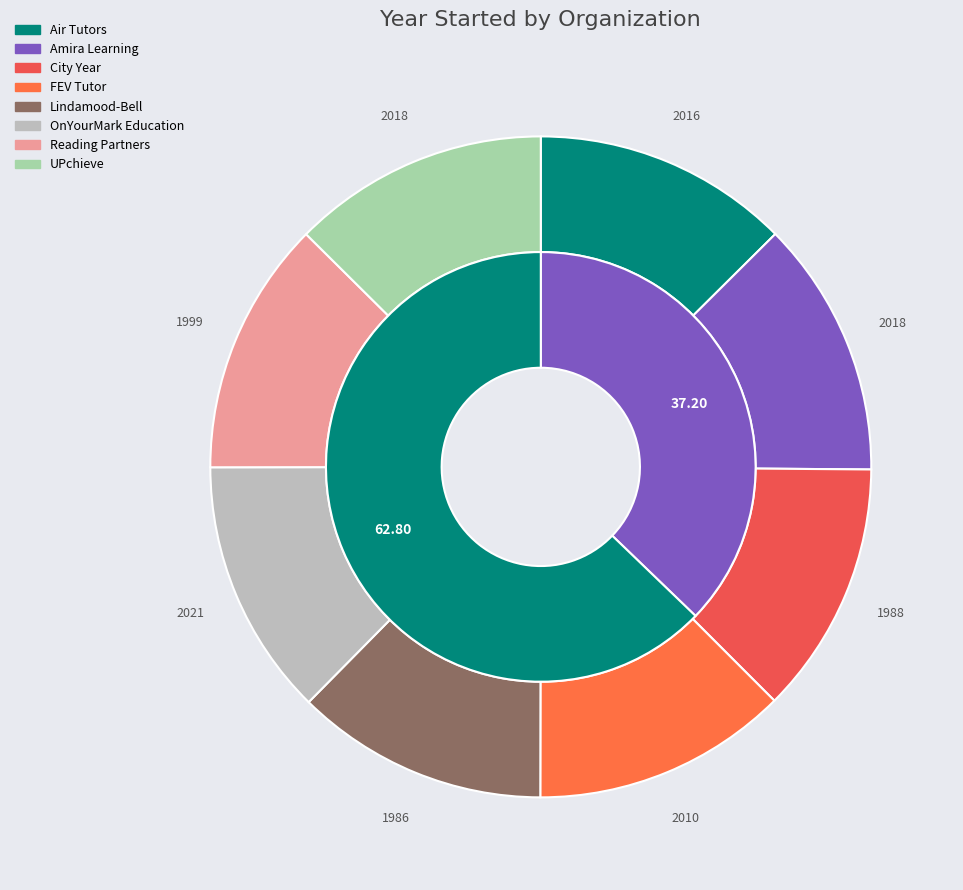

What is the ratio of the value at Reading Partners to the value at City Year?

1.0